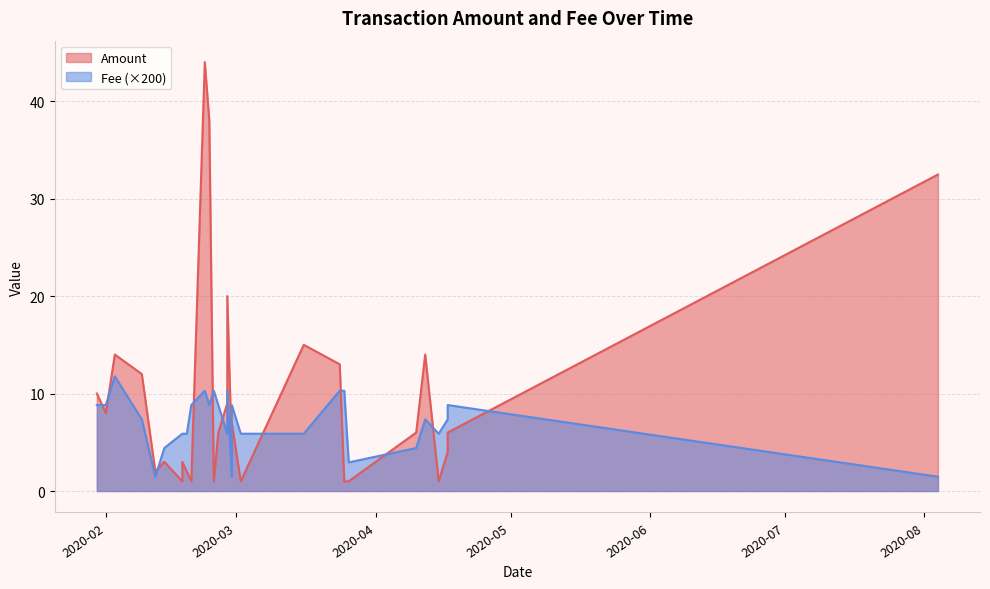

What is the average value of the Amount series?

9.6